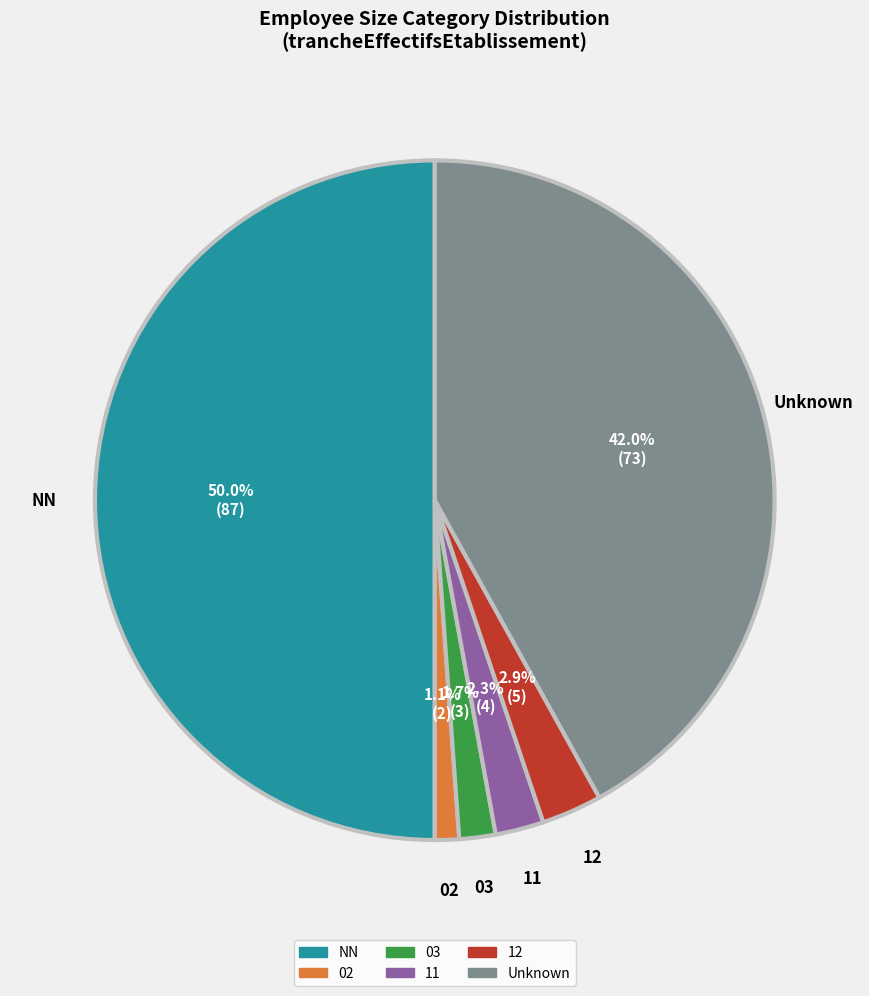

To the nearest percent, what percentage of the pie is 12?

3%